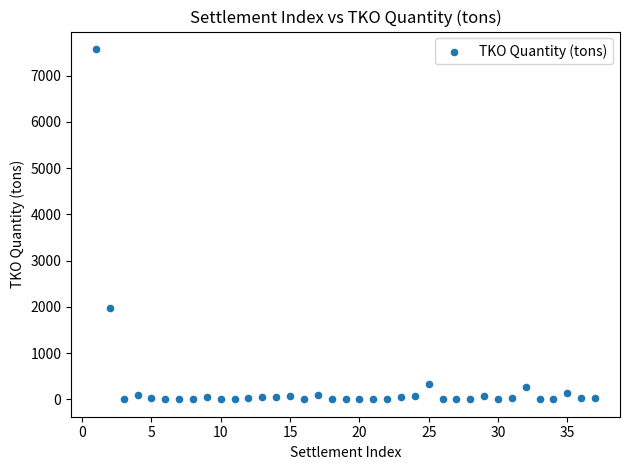

What is the range of Y values (max minus min)?

7572.7